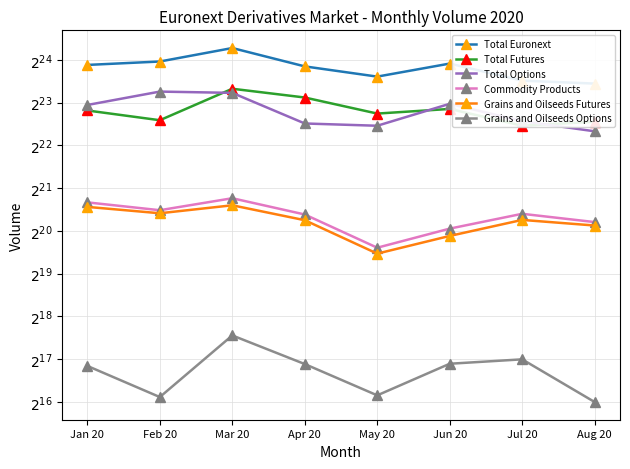

The Total Euronext series shows 22903250 at Jun 20. True or false?

False